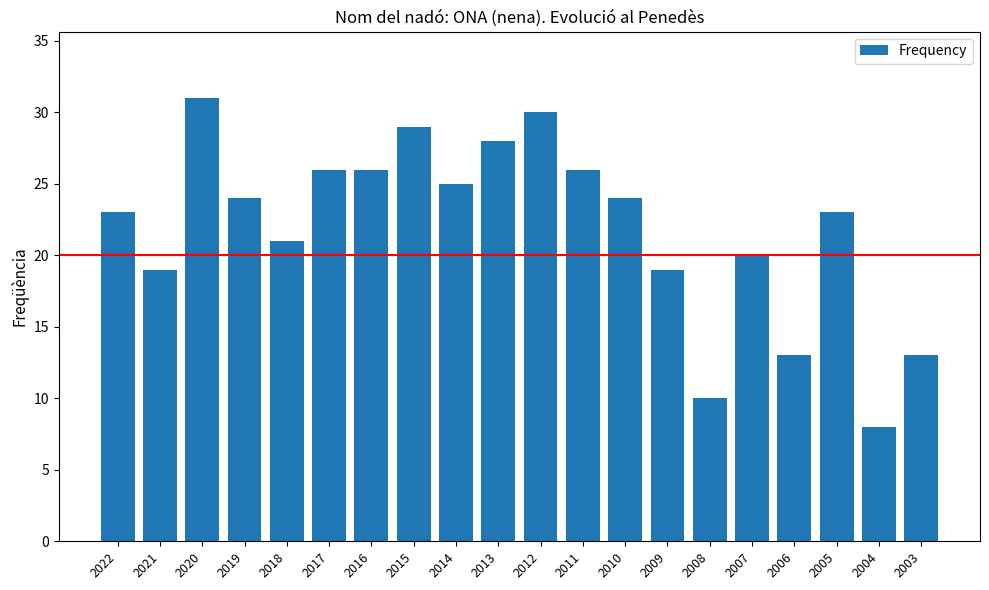

How many distinct data groups are displayed?

1